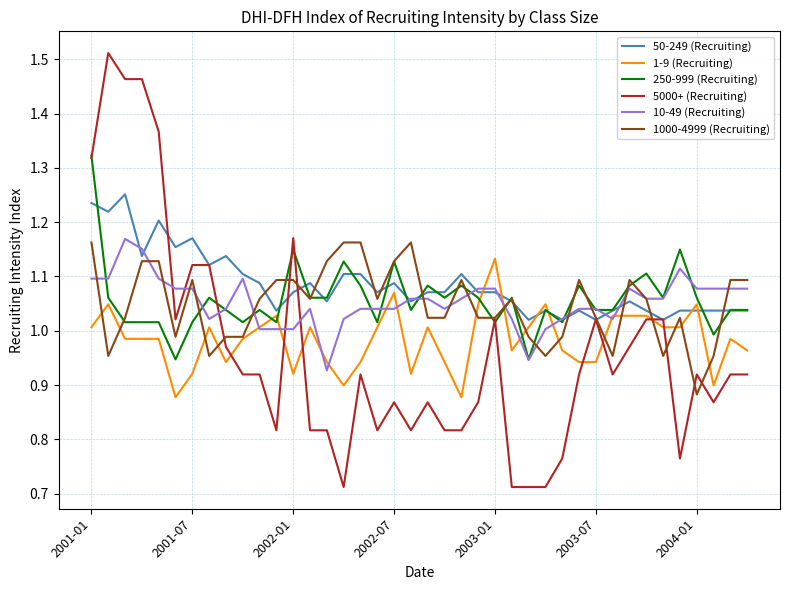

After their last crossing, which series has the higher values: 10-49 (Recruiting) or 5000+ (Recruiting)?

10-49 (Recruiting)